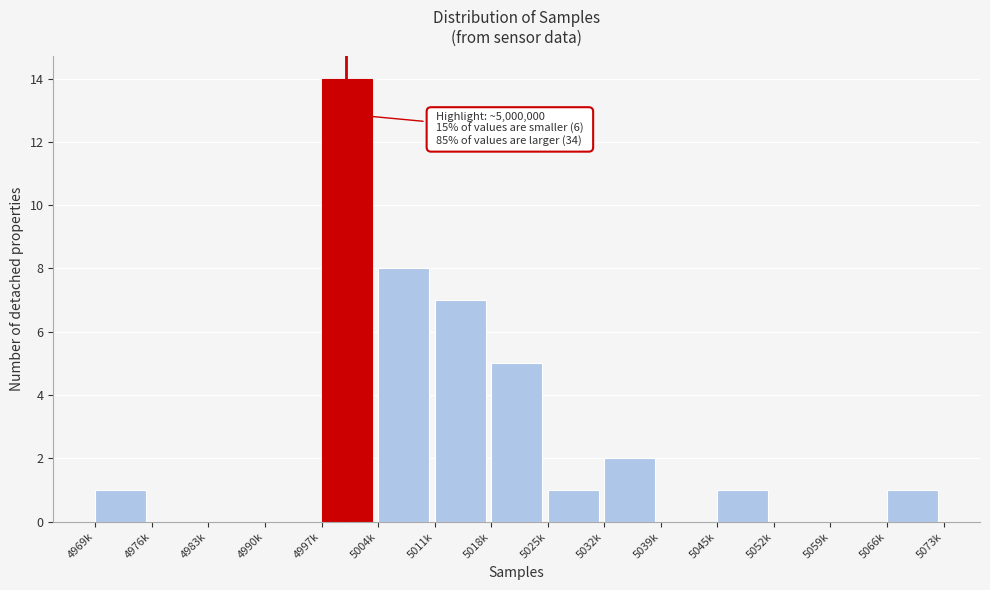

Reading left to right, what are all the values shown in this chart?

4969k=1	4976k=0	4983k=0	4990k=0	4997k=14	5004k=8	5011k=7	5018k=5	5025k=1	5032k=2	5039k=0	5045k=1	5052k=0	5059k=0	5066k=1